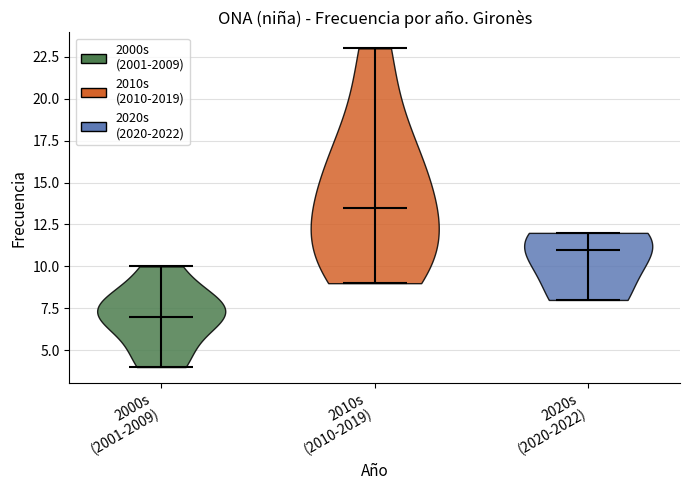

Which violin has the lowest median line?

2000s (2001-2009)